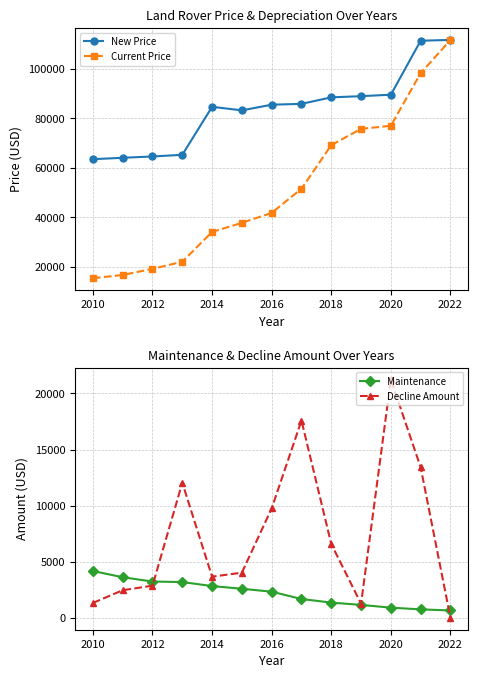

What is the minimum value for New Price?

63503